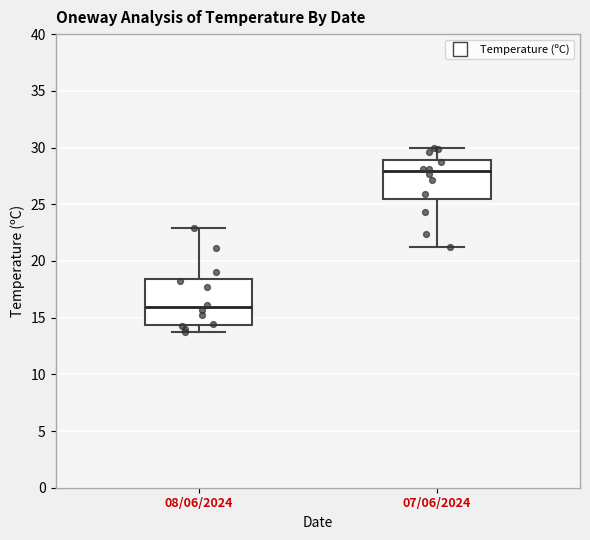

Reading left to right, transcribe this box plot: for each box, give where its median line is, the range the box spans, and where its two whiskers end, as read against the y-axis. The values are not printed on the chart, so give them approximately, as read against the axis.

08/06/2024: median 16.0, box 14.5 to 18.5, whiskers 13.5 to 23.0
07/06/2024: median 28.0, box 25.5 to 29.0, whiskers 21.0 to 30.0